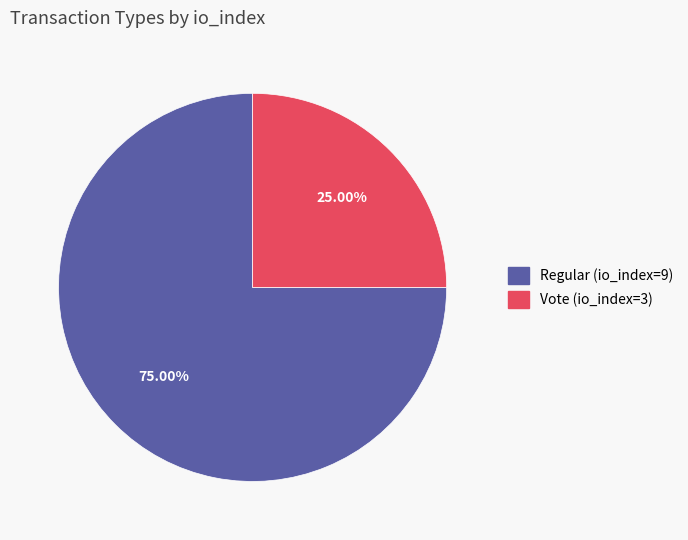

True or false: Regular (io_index=9) accounts for 86% of the total.

False